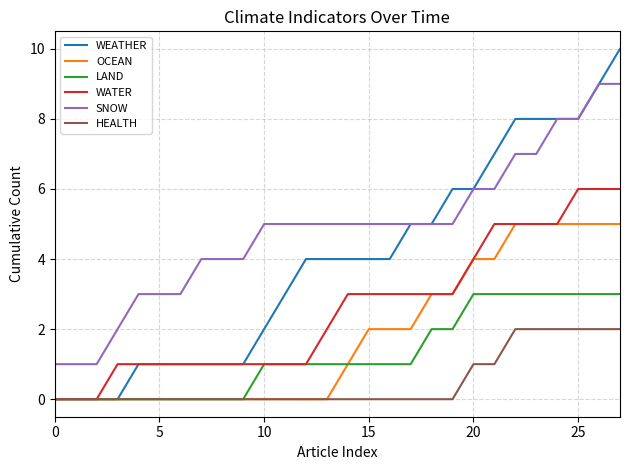

What is the highest value of the WEATHER series?

10